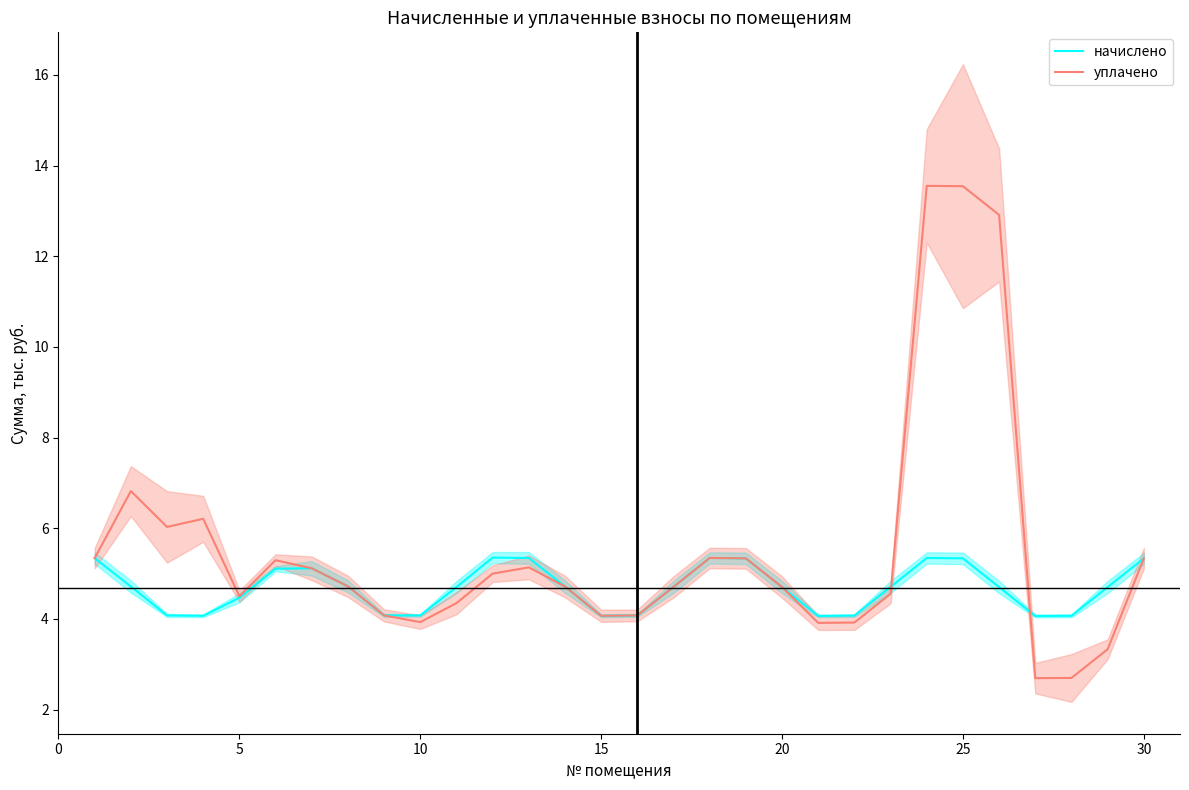

What is the highest value of the начислено series?

5.4